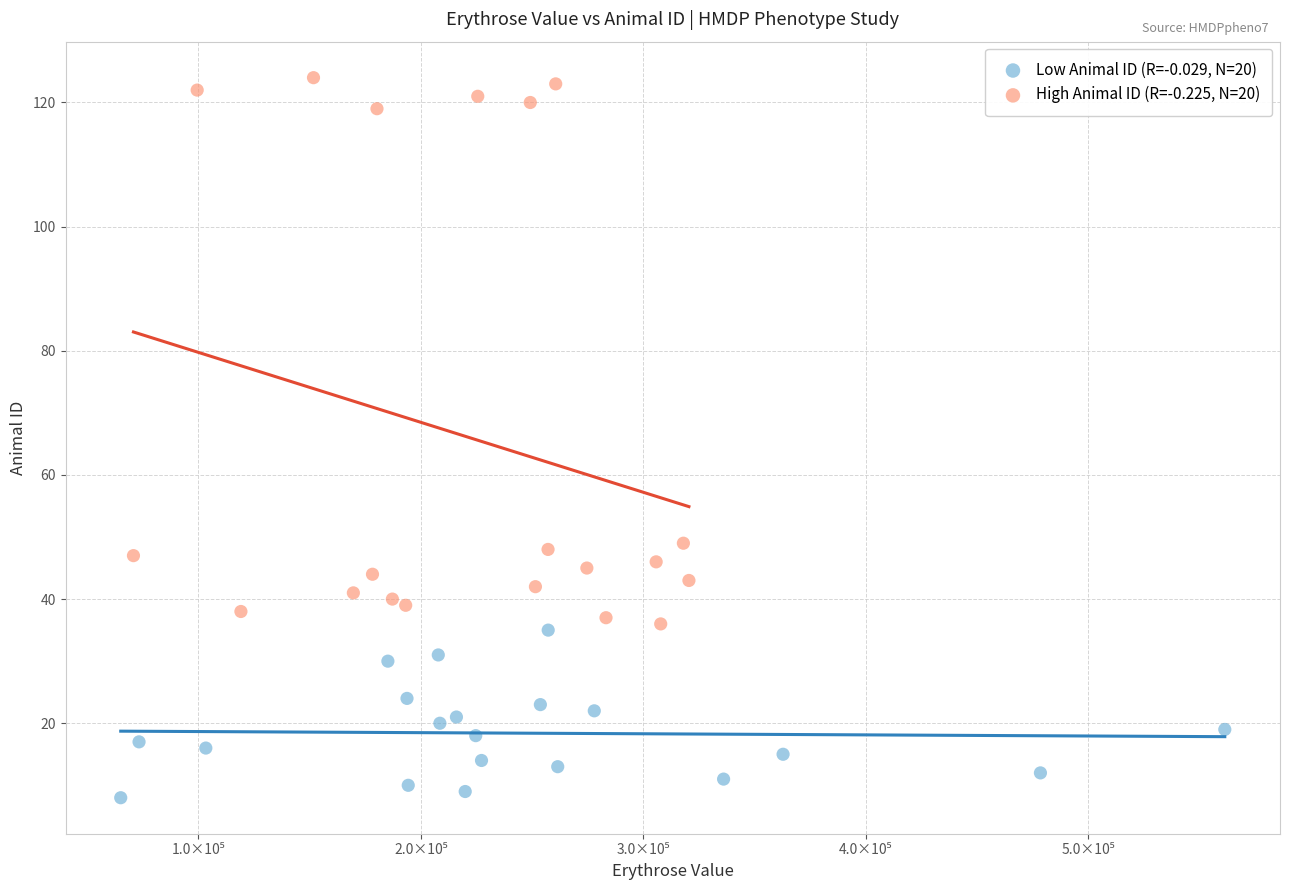

Which series contains the lowest Y value?

Low Animal ID (R=-0.029, N=20)